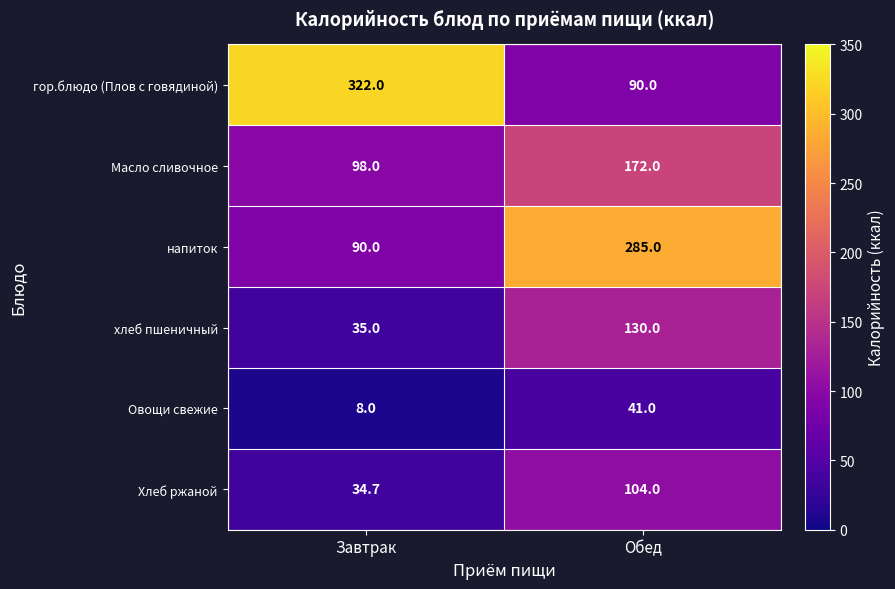

Reading left to right, extract all data points from this chart.

гор.блюдо (Плов с говядиной): Завтрак=322.0	Обед=90.0
Масло сливочное: Завтрак=98.0	Обед=172.0
напиток: Завтрак=90.0	Обед=285.0
хлеб пшеничный: Завтрак=35.0	Обед=130.0
Овощи свежие: Завтрак=8.0	Обед=41.0
Хлеб ржаной: Завтрак=34.7	Обед=104.0